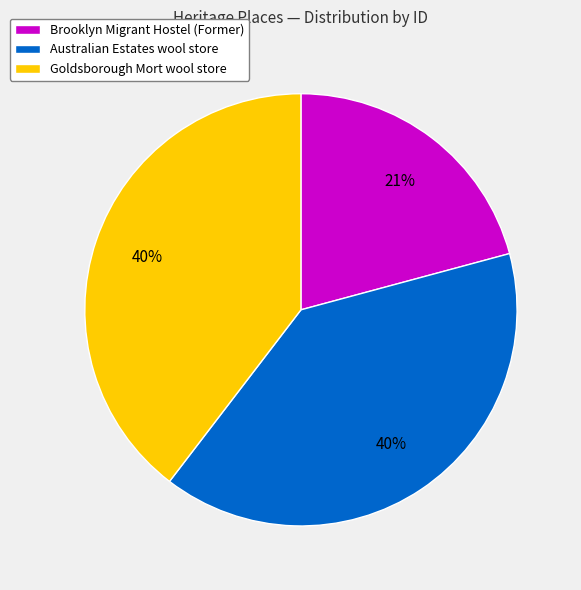

Does any single category account for the majority?

No